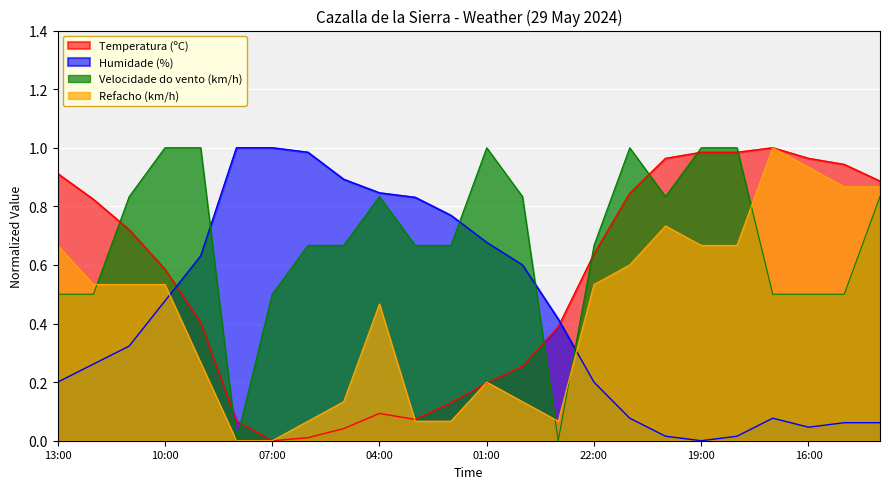

Which category has the lowest value across all series?

07:00